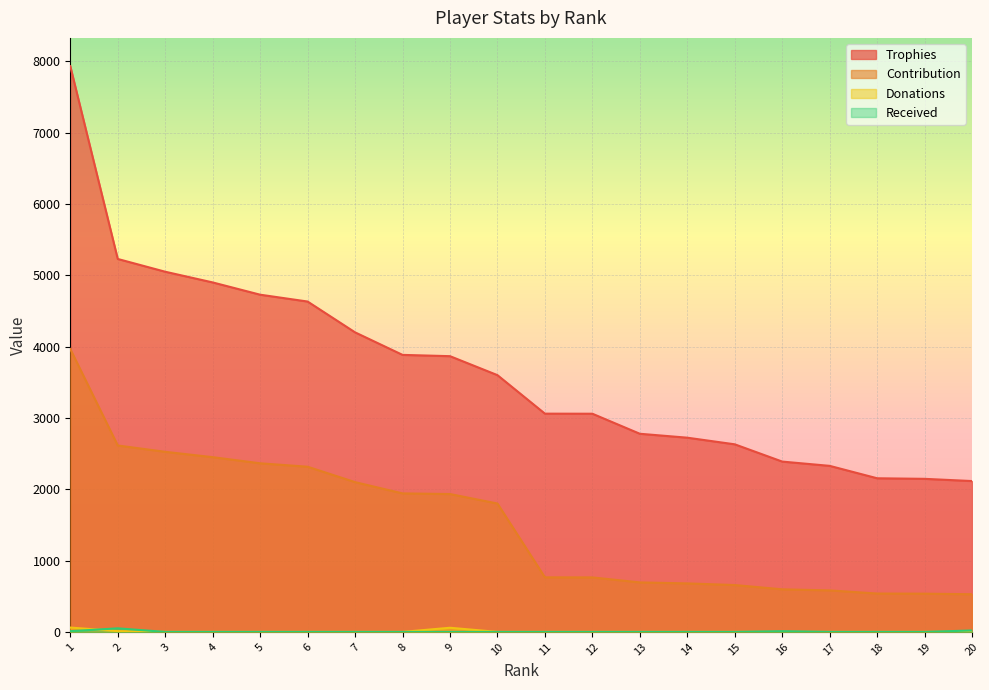

Reading right to left, transcribe all the data shown in this chart.

Trophies: 2115	2146	2154	2328	2388	2630	2723	2778	3059	3060	3600	3866	3884	4200	4632	4728	4900	5050	5229	7932
Contribution: 528	536	538	582	597	657	680	694	764	765	1800	1933	1942	2100	2316	2364	2450	2525	2614	3966
Donations: 0	0	0	0	0	0	0	0	0	0	0	58	0	0	0	0	0	0	11	61
Received: 20	0	0	0	10	0	0	0	0	0	0	0	0	0	0	0	0	0	50	10